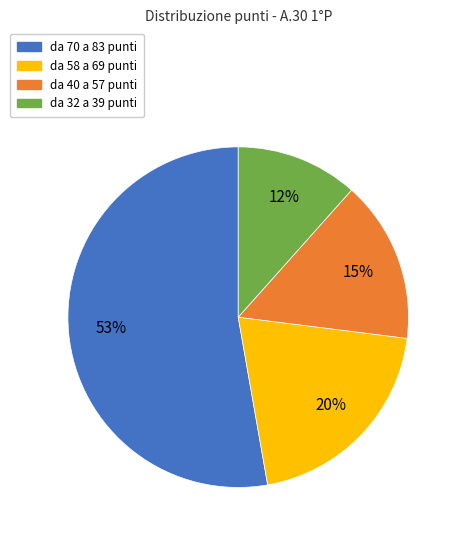

To the nearest percent, what is the difference between the largest and smallest slice percentages?

41%